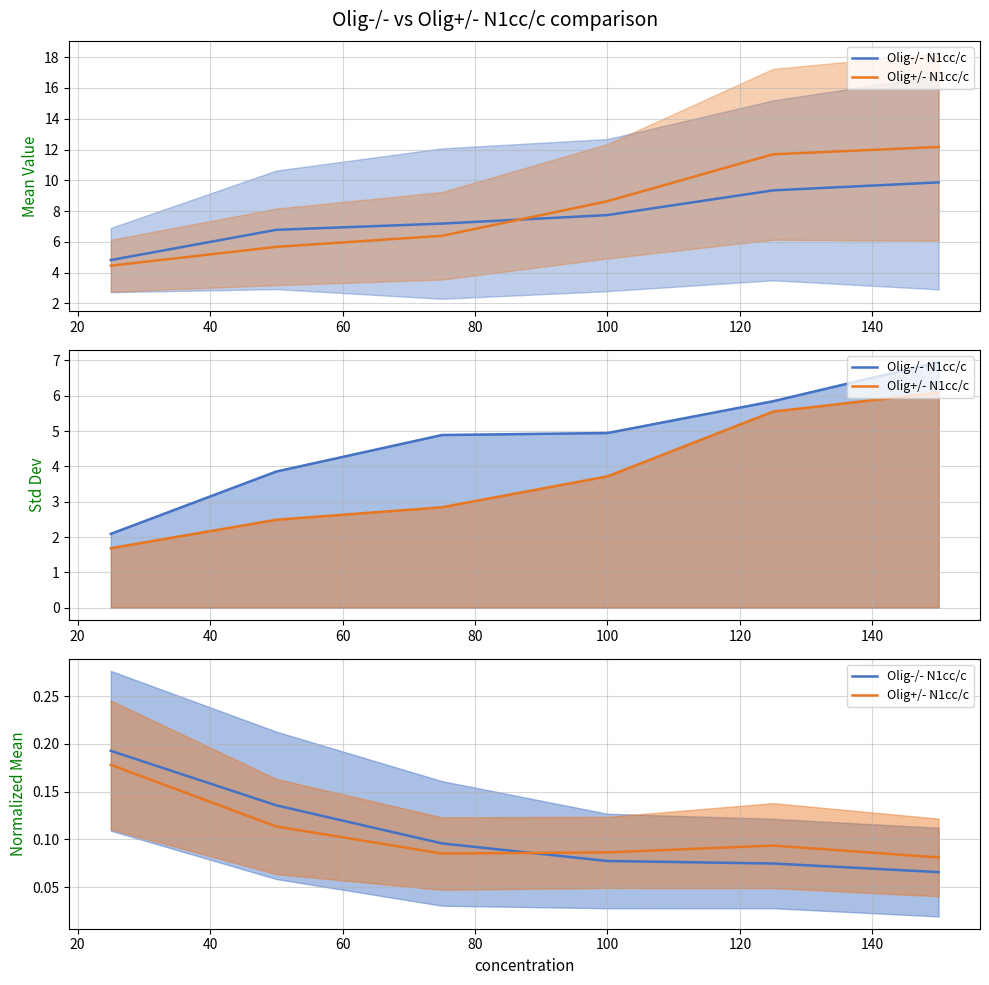

What is the value of the Olig+/- N1cc/c point at the 6th from the left?

0.1